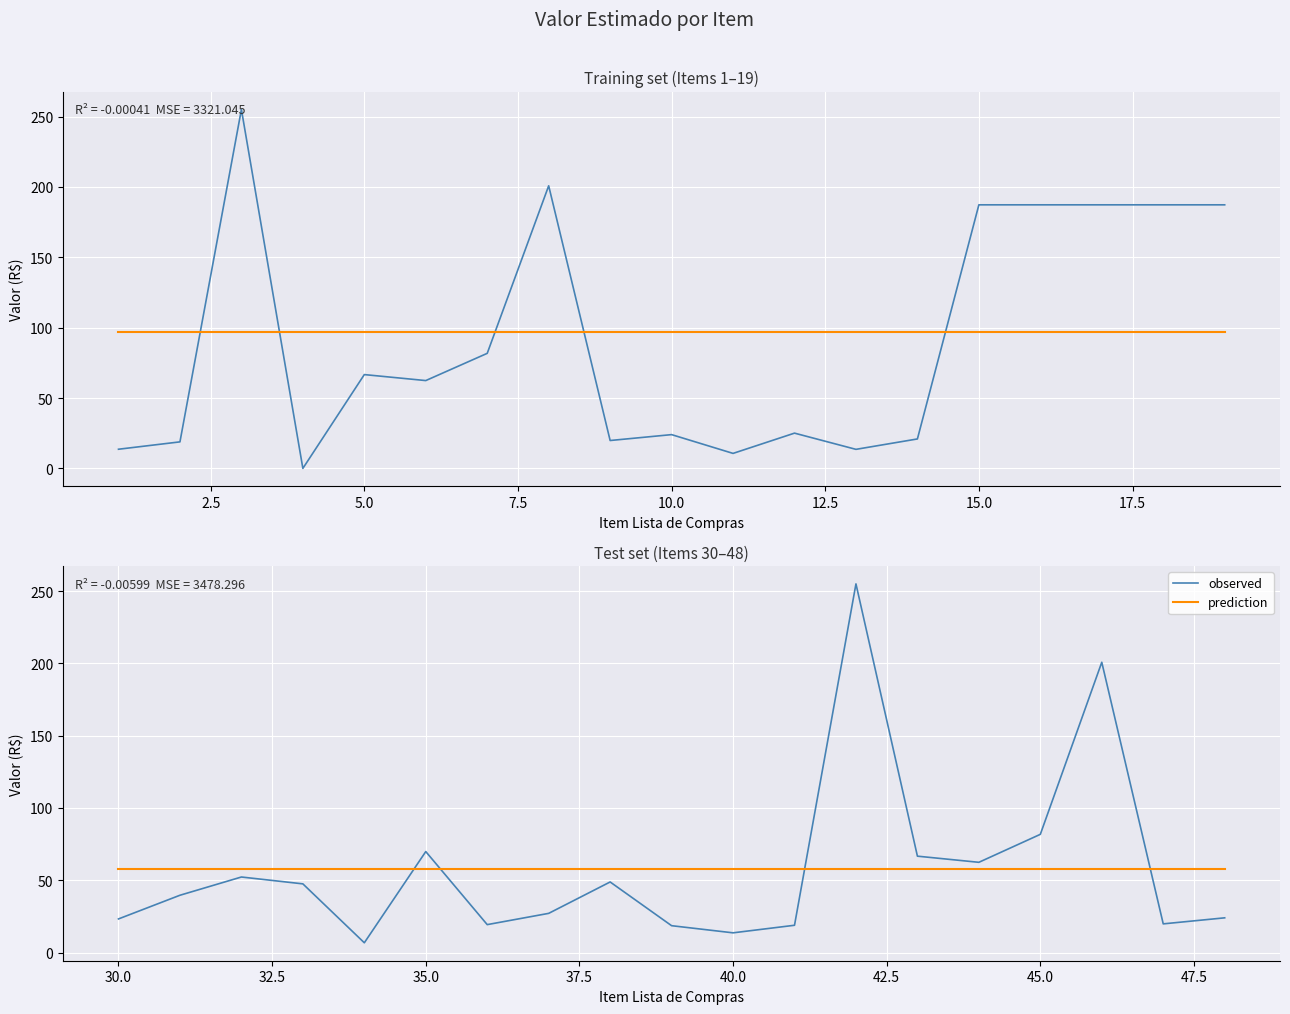

What is the average value of the prediction series?

57.7